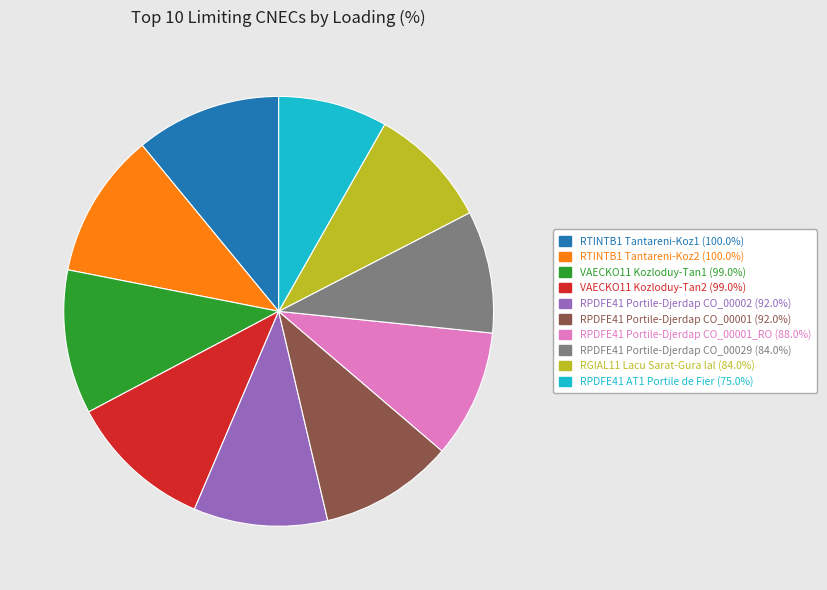

Is there a majority slice in this chart?

No